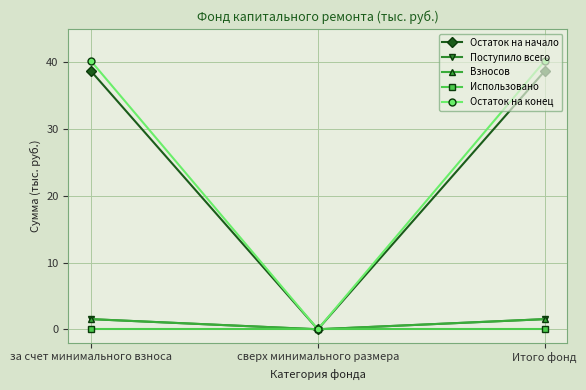

List the labels in order of Взносов value, smallest first.

сверх минимального размера, за счет минимального взноса, Итого фонд